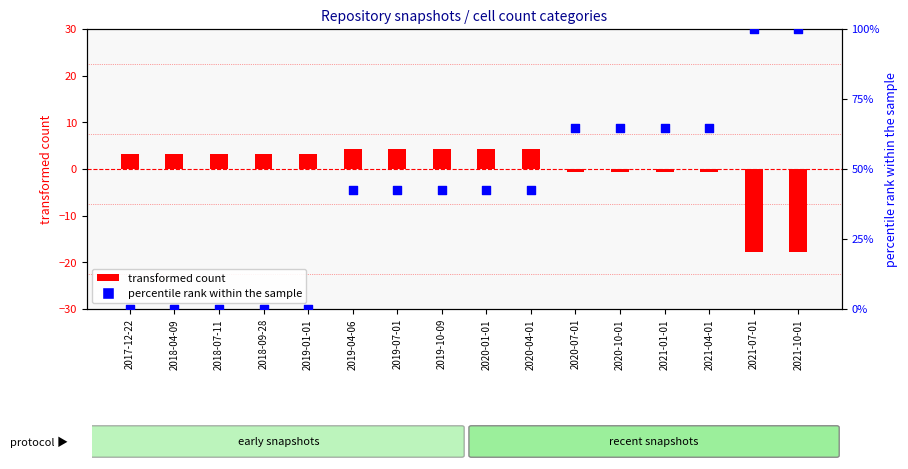

What is the total value across all series at 2019-10-09?

46.7